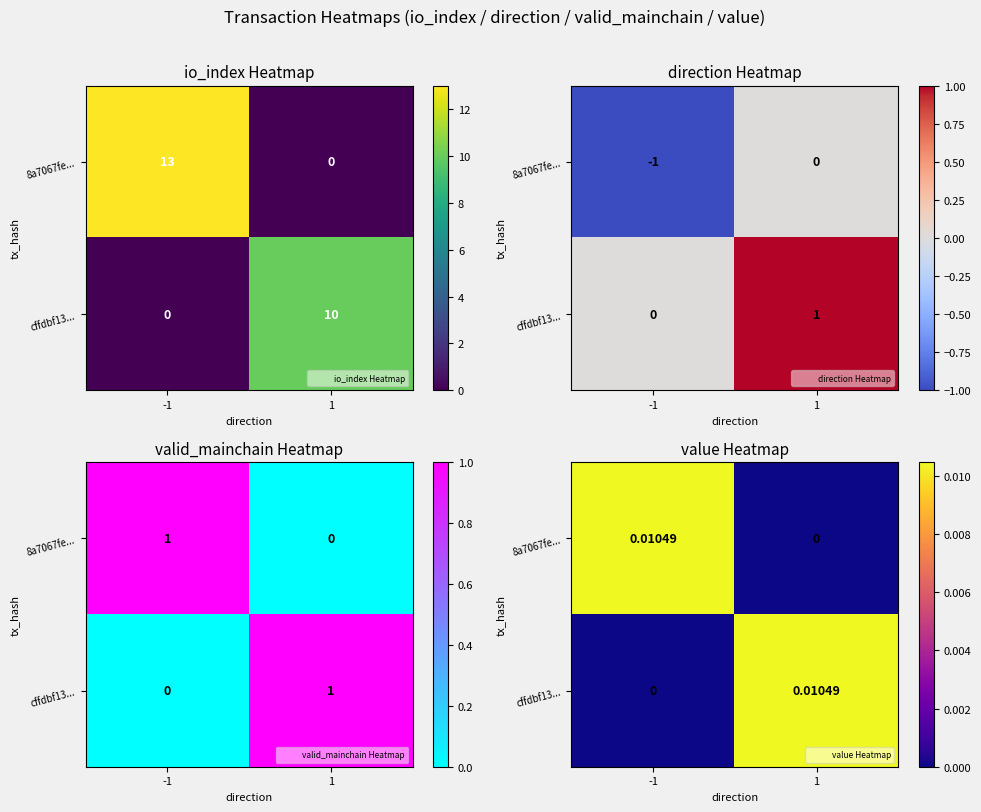

Which series has the largest range (max minus min)?

8a7067fe...